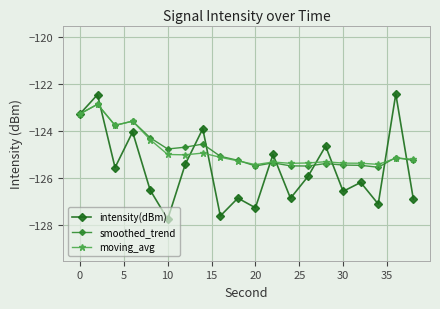

Which series has the largest range (max minus min)?

intensity(dBm)